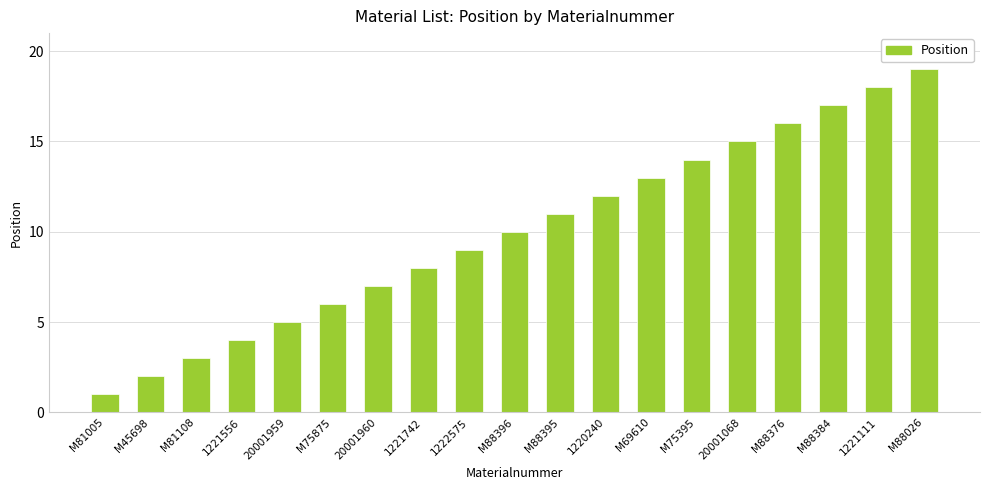

What is the change in value from M88395 to M88026?

+8